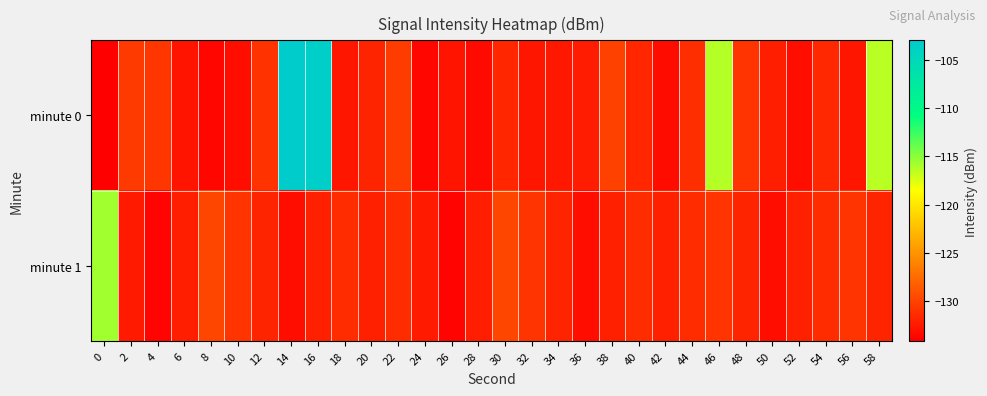

List the series in order of their peak value, highest first.

minute 0, minute 1